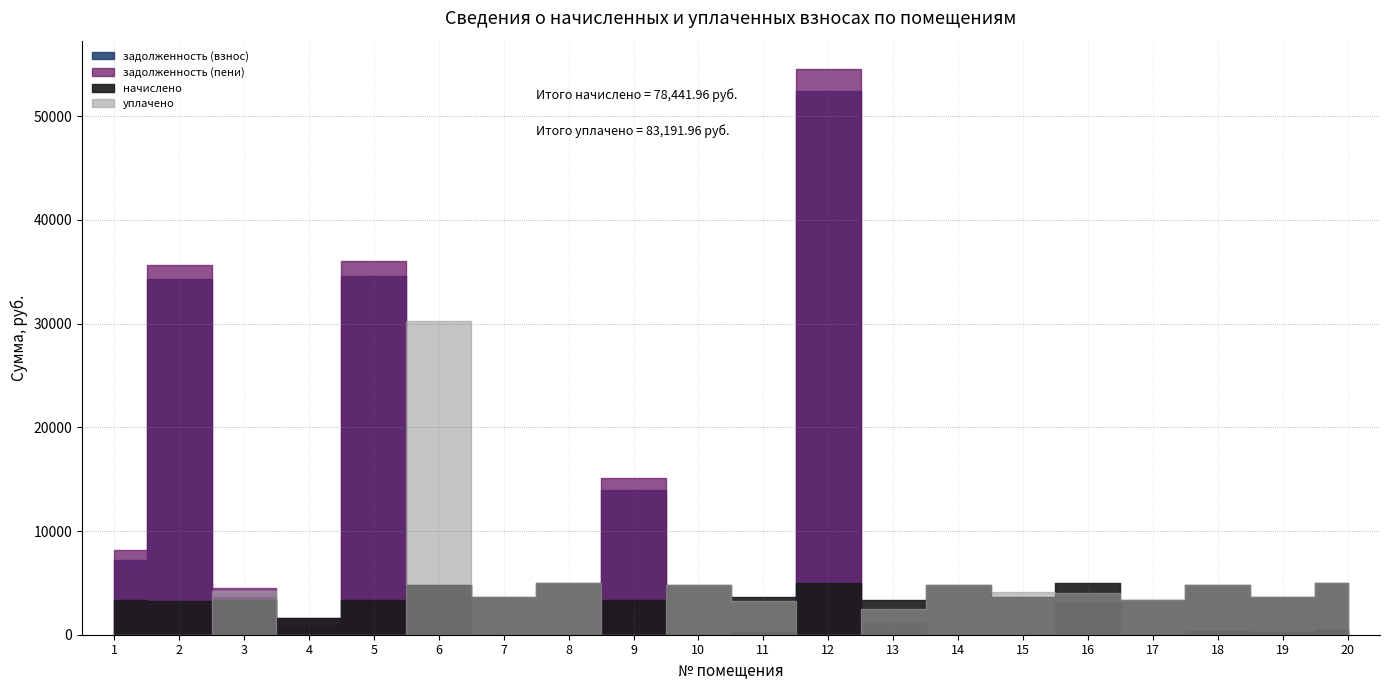

The value of задолженность (взнос) at 4 is 1163.9. True or false?

False